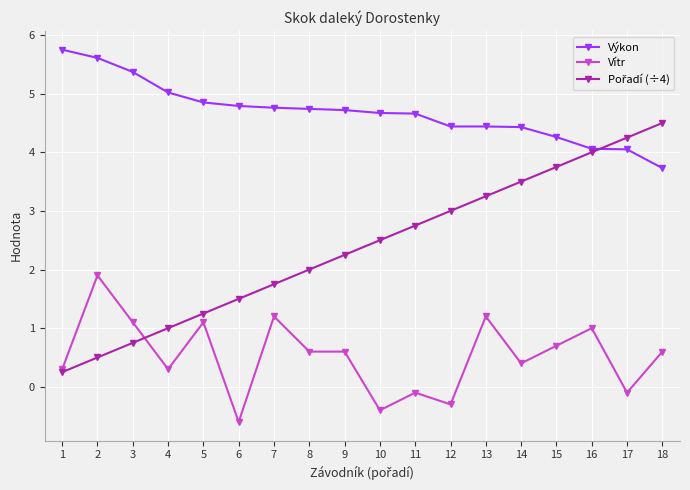

What is the approximate value of Vítr at 15?

0.7